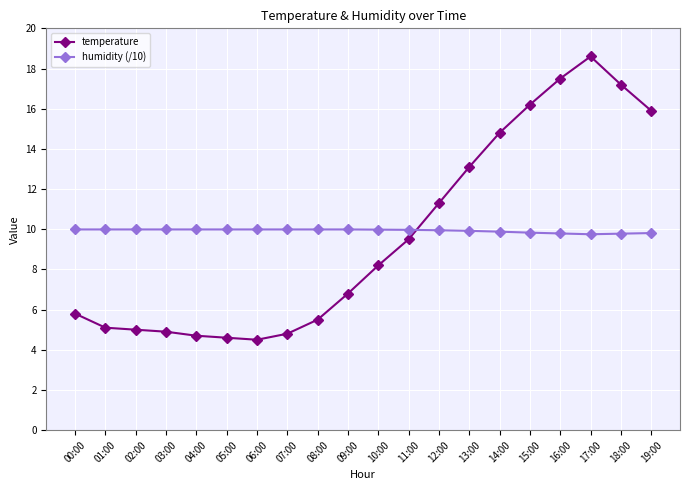

The humidity (/10) series shows 10.0 at 03:00. True or false?

True